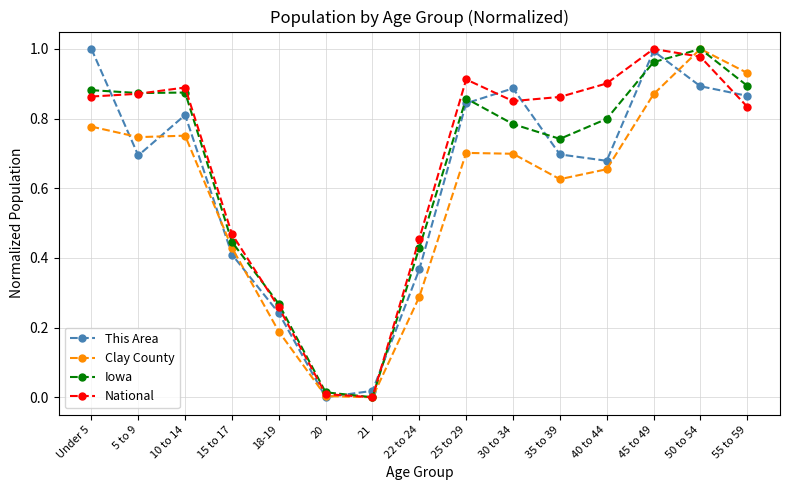

After their last crossing, which series has the higher values: Clay County or National?

Clay County